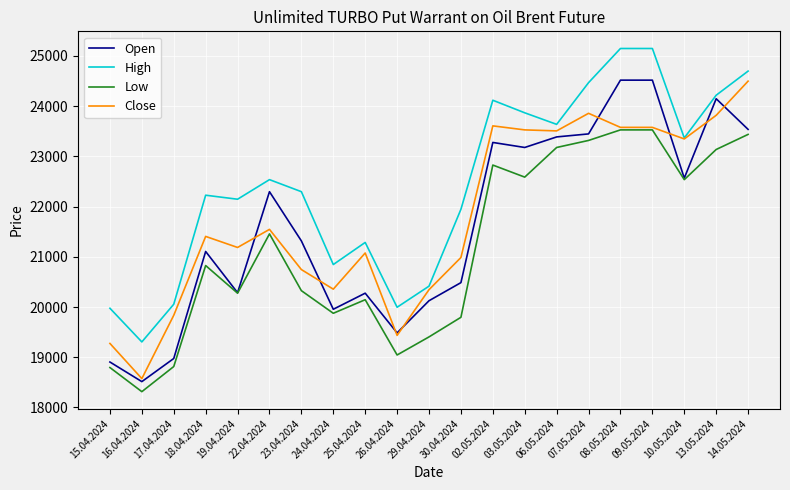

How many lines are shown in the chart?

4